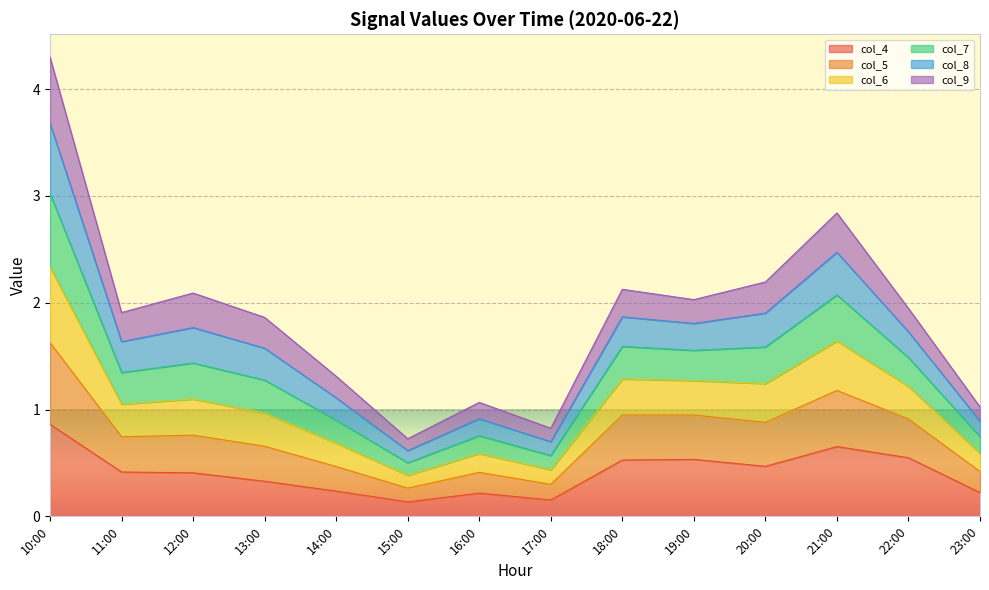

Which category has the highest value in the col_7 series?

10:00